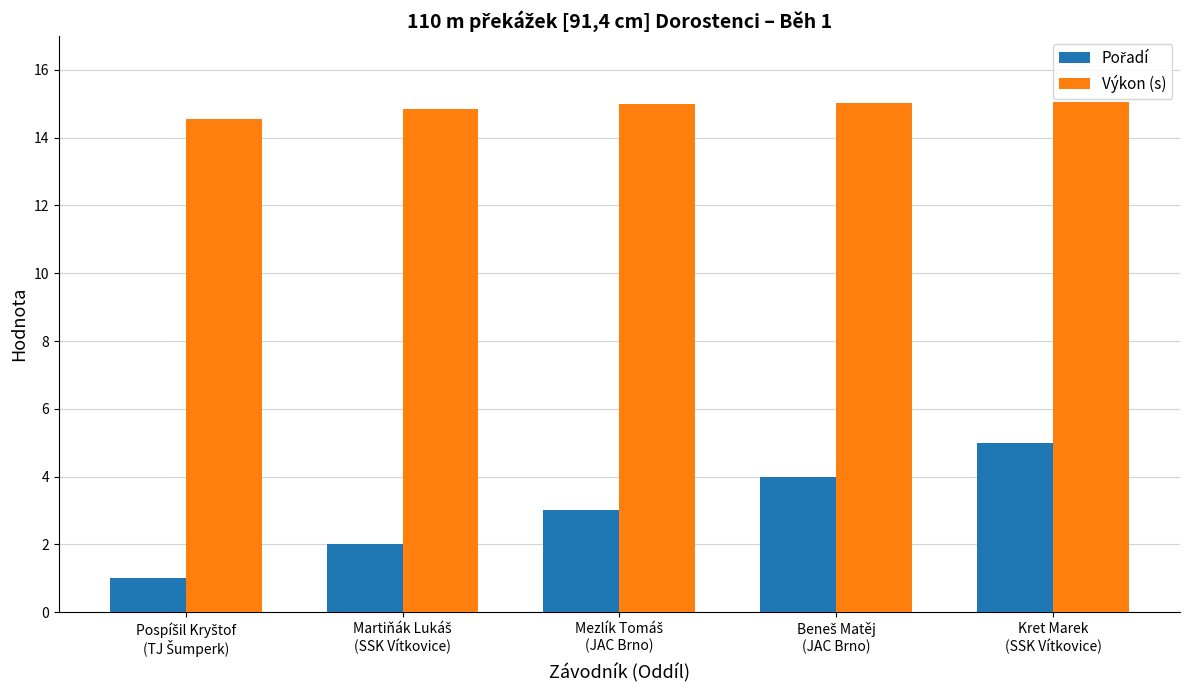

What is the average value of the Výkon (s) series?

14.9